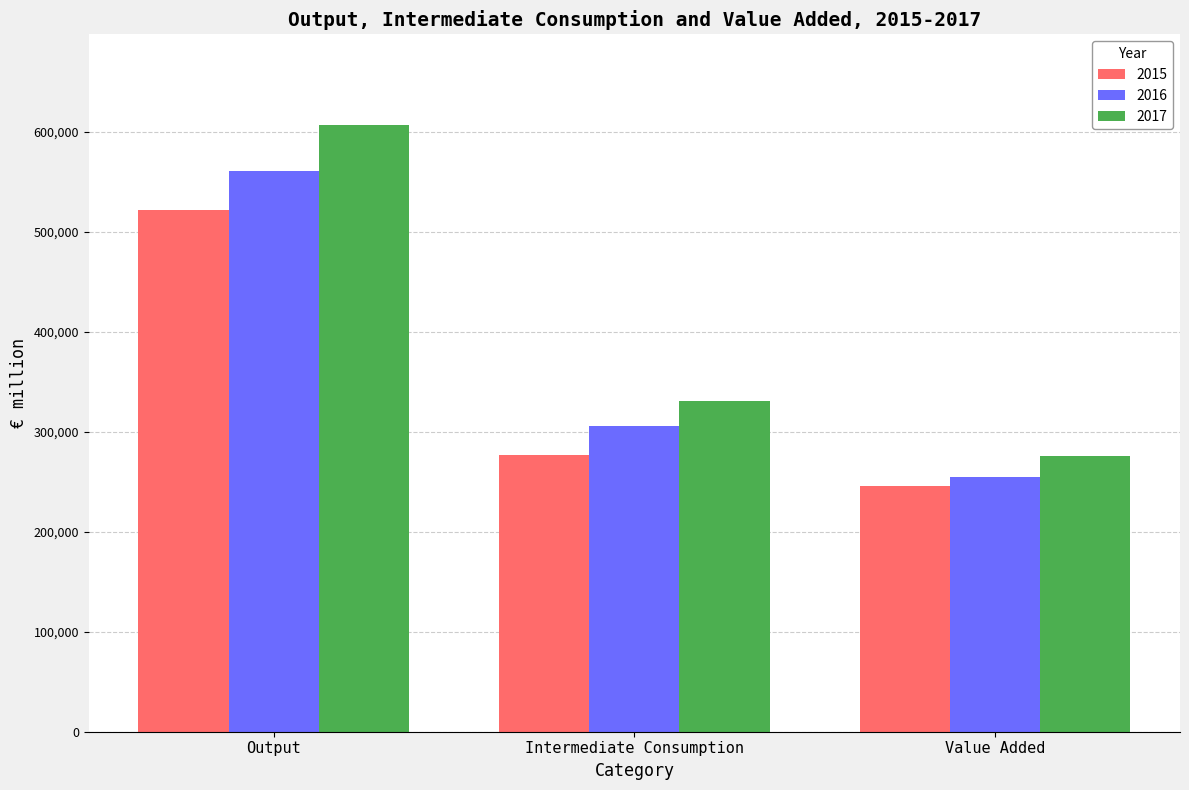

Which series has the largest total across all categories?

2017